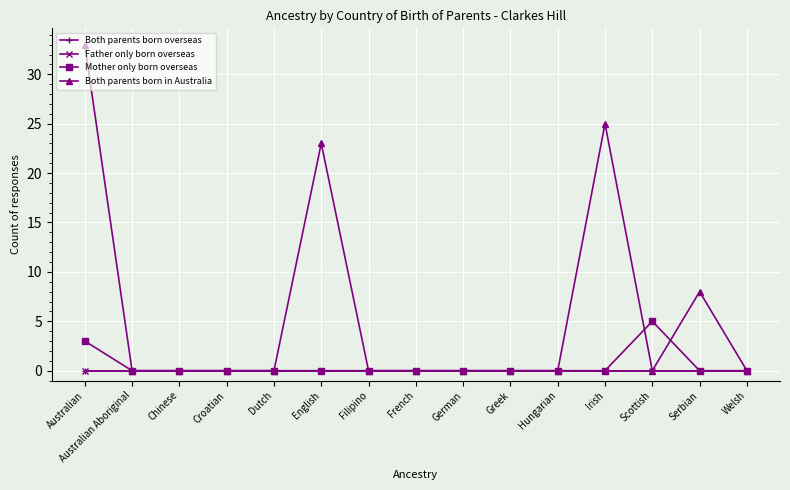

Does the chart have visible grid lines?

Yes